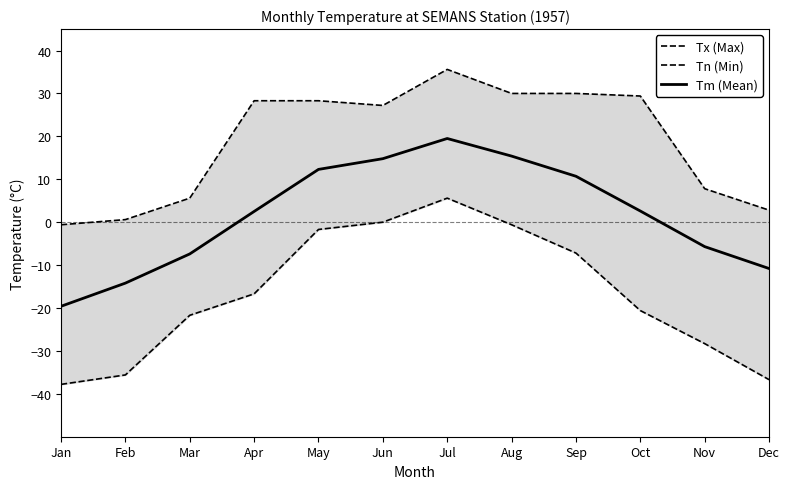

Between Mar and Nov, which series saw the biggest shift?

Tn (Min)